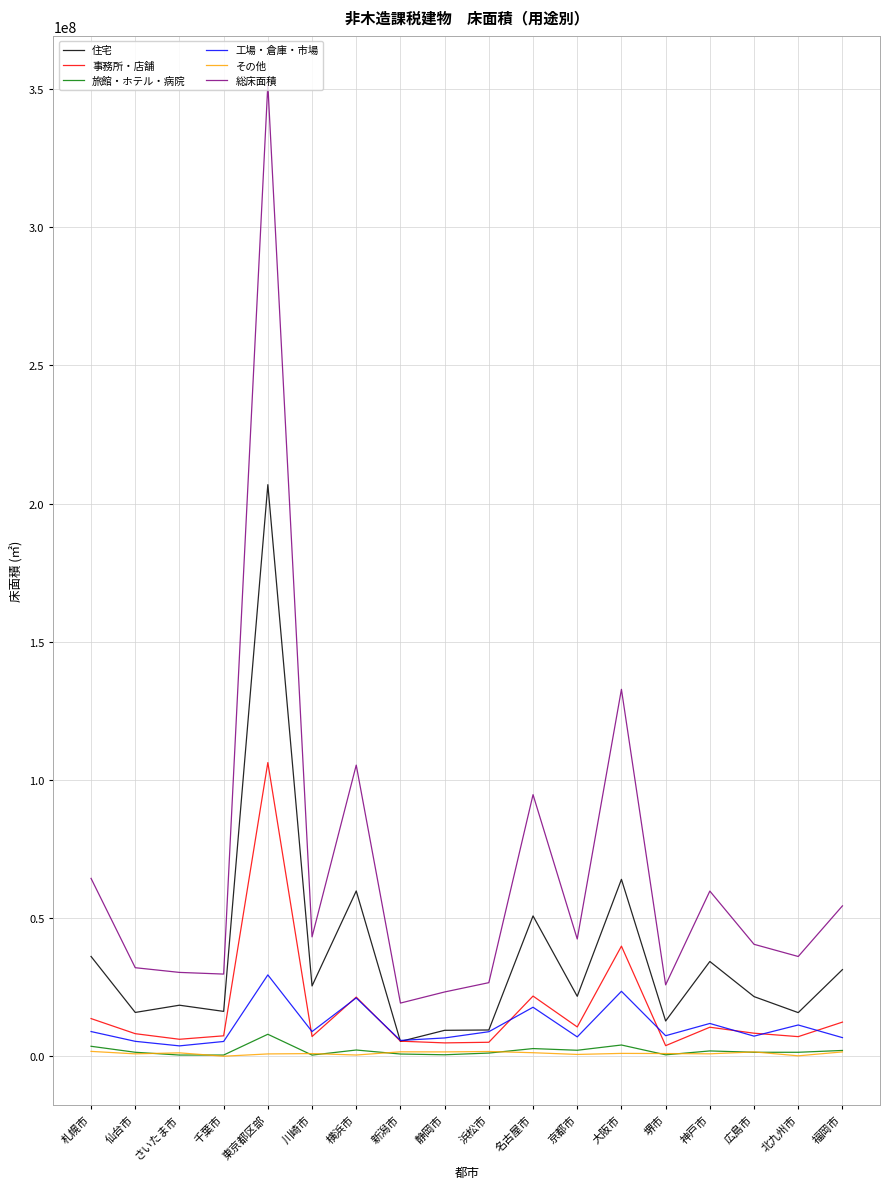

Rank the series by their maximum value, from lowest to highest.

その他, 旅館・ホテル・病院, 工場・倉庫・市場, 事務所・店舗, 住宅, 総床面積